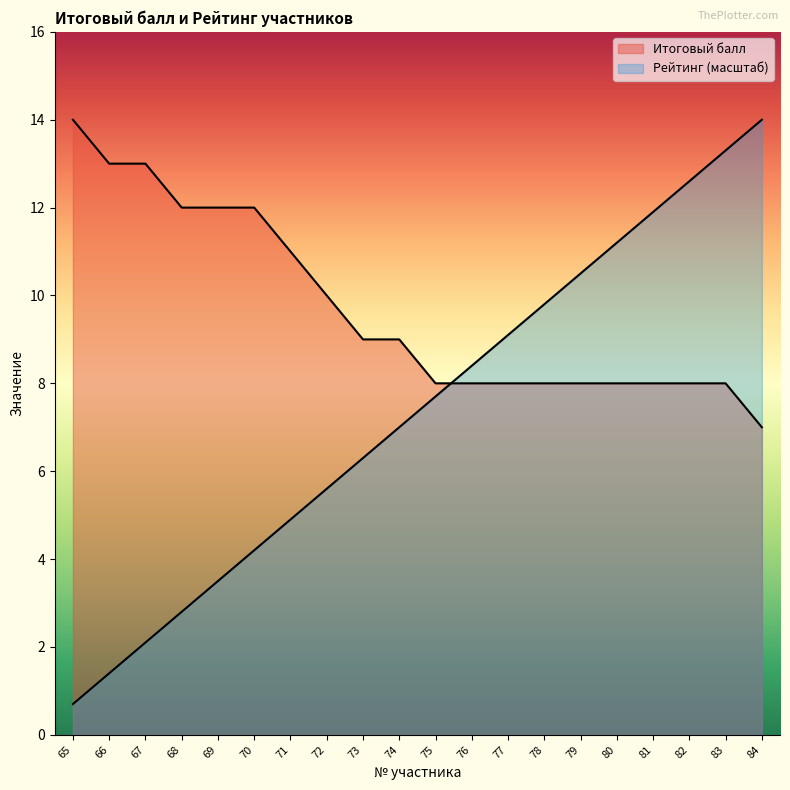

Between which two adjacent categories do Рейтинг and Итоговый балл first intersect?

75 and 76